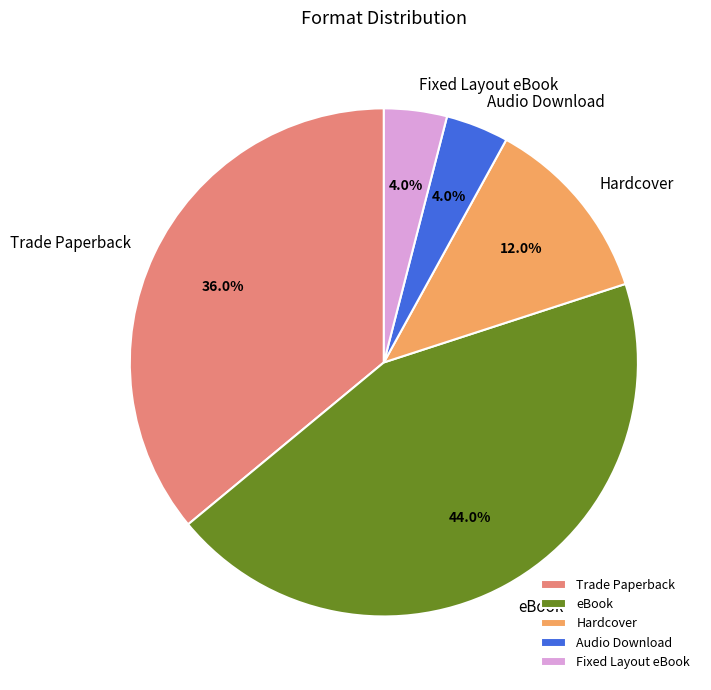

Between Hardcover and Trade Paperback, which is larger?

Trade Paperback